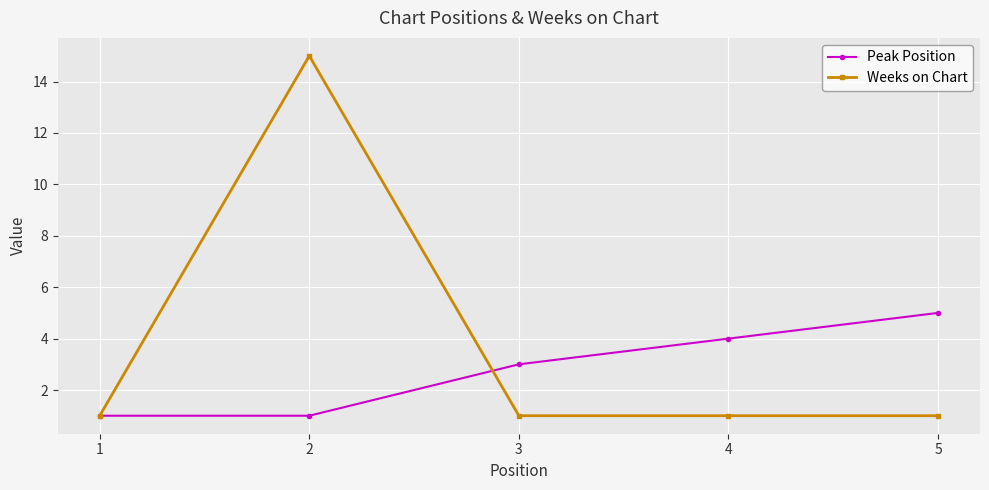

Reading right to left, what are all the values shown in this chart?

Peak Position: 5=5	4=4	3=3	2=1	1=1
Weeks on Chart: 5=1	4=1	3=1	2=15	1=1